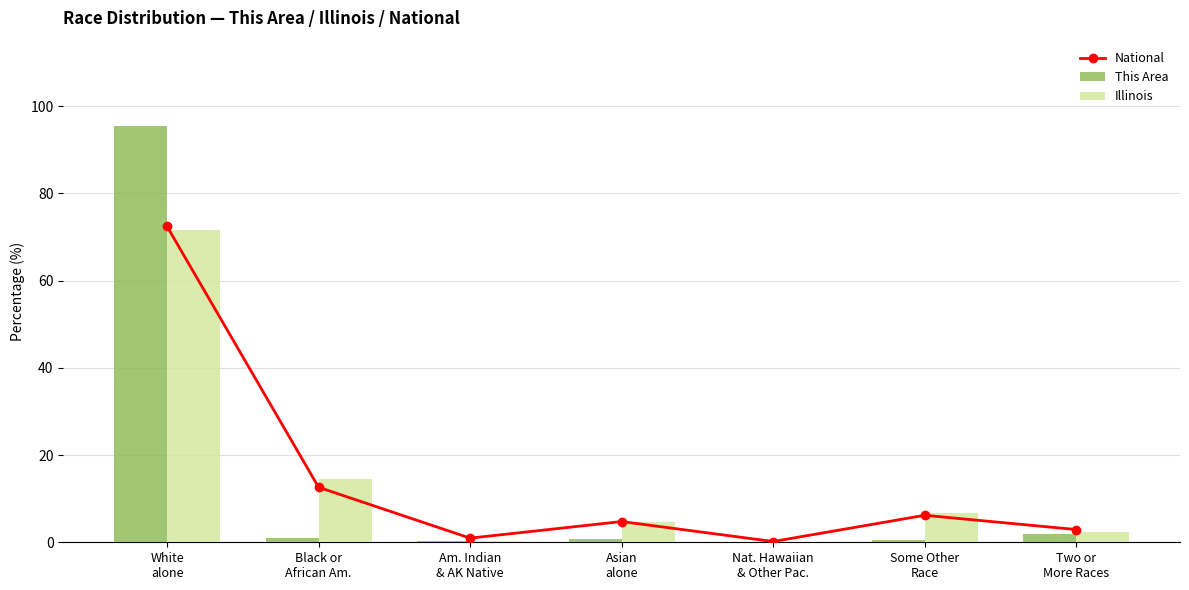

At how many categories does at least one series exceed 43?

1